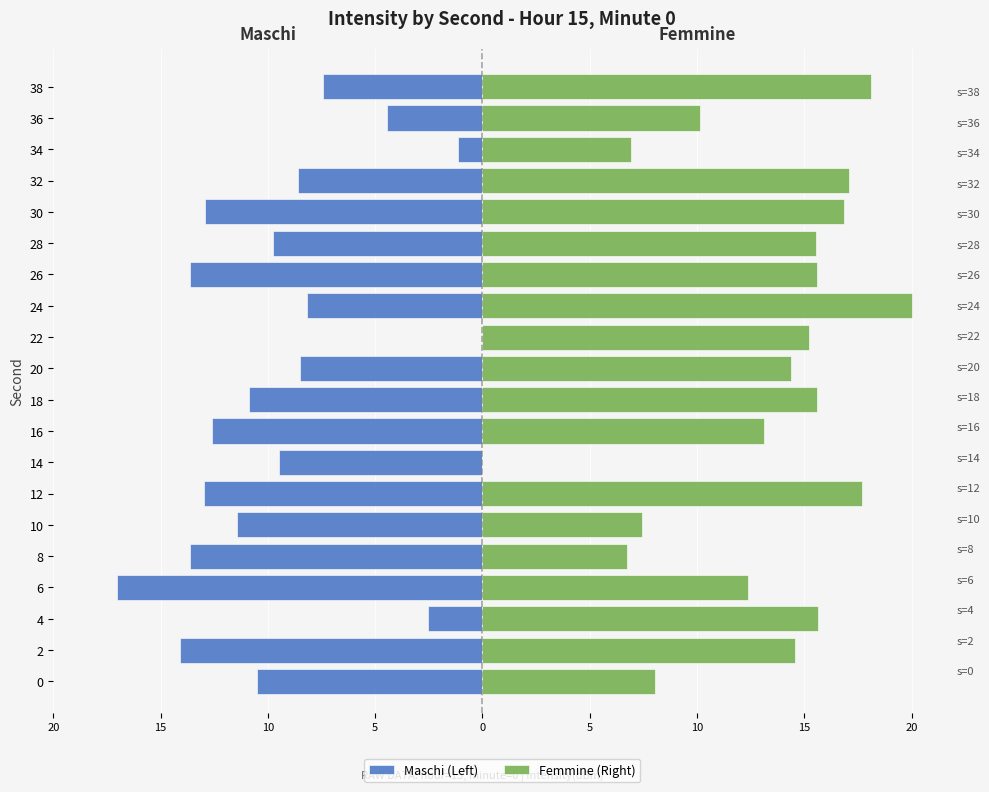

Which series has the largest total across all categories?

Femmine (Right)